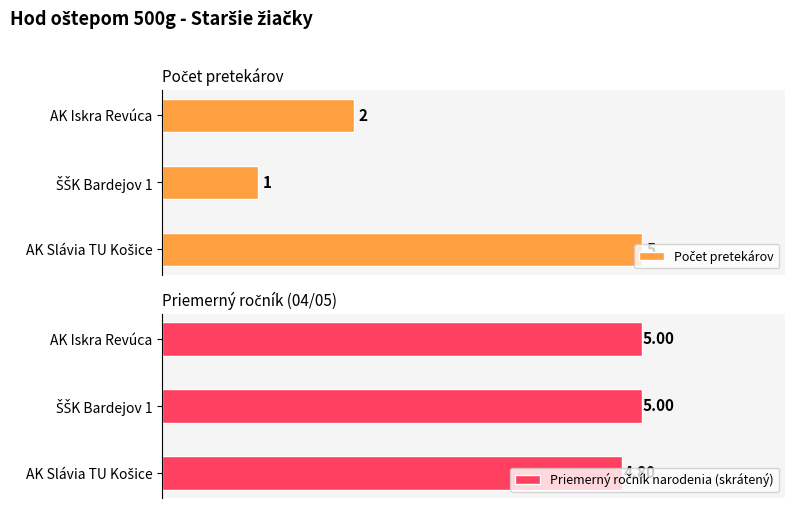

Which series has the largest total across all categories?

Priemerný ročník narodenia (skrátený)